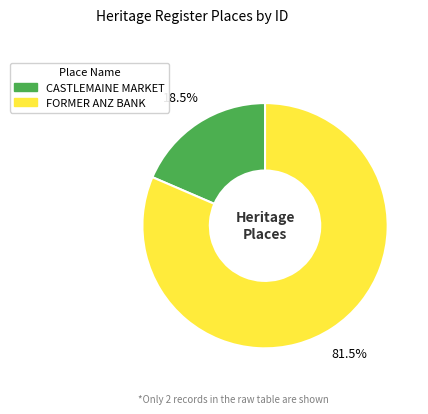

How many segments does this pie chart have?

2